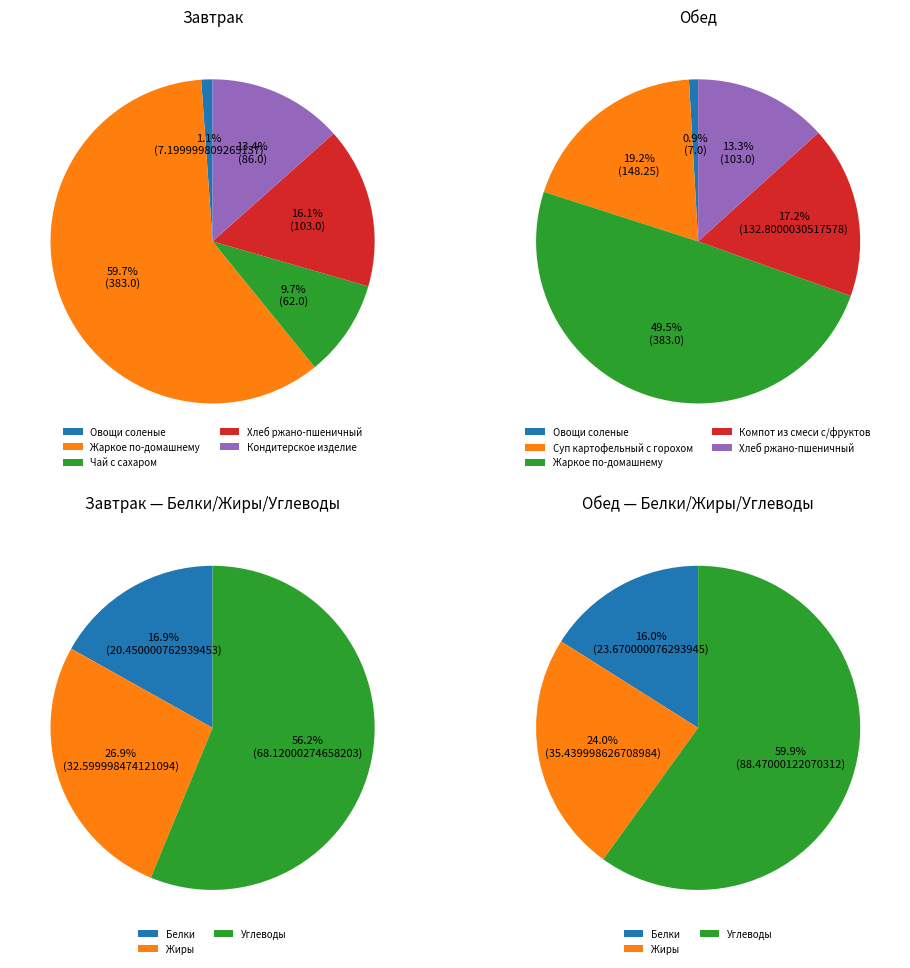

How much of the chart is everything except 1?

40.3%